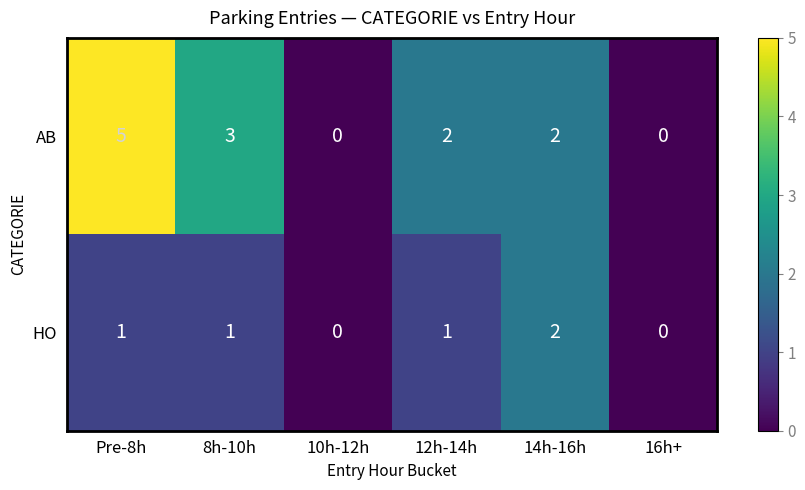

At which category is the sum across all series the highest?

Pre-8h